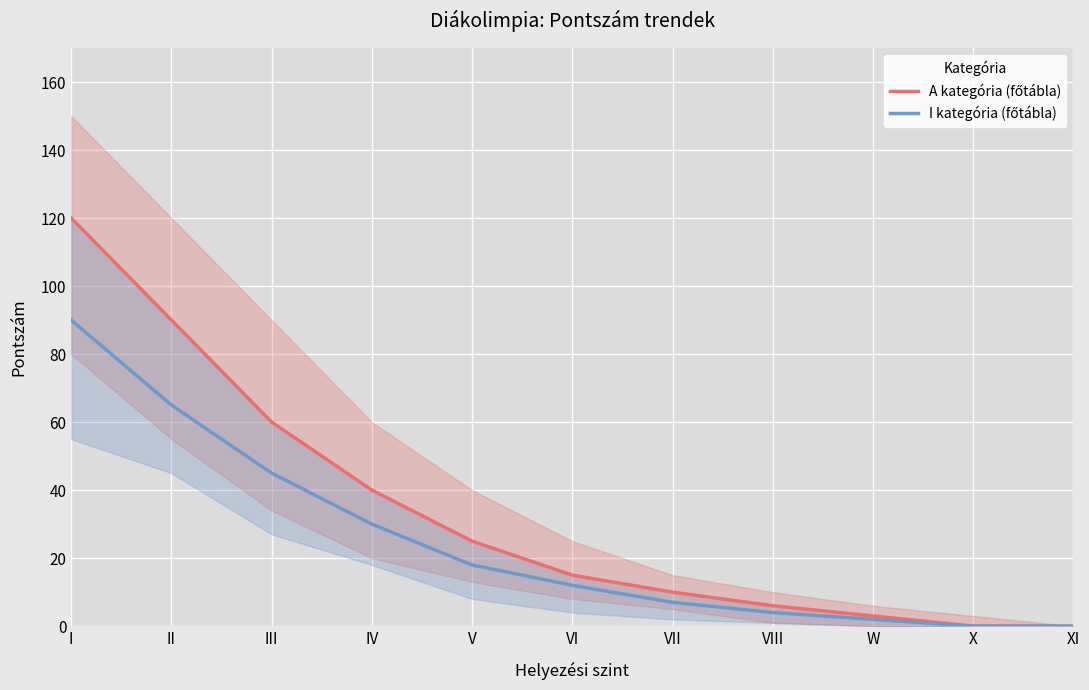

Reading right to left, what are all the values shown in this chart?

A kategória (főtábla): XI=0	X=0	W=3	VIII=6	VII=10	VI=15	V=25	IV=40	III=60	II=90	I=120
I kategória (főtábla): XI=0	X=0	W=2	VIII=4	VII=7	VI=12	V=18	IV=30	III=45	II=65	I=90